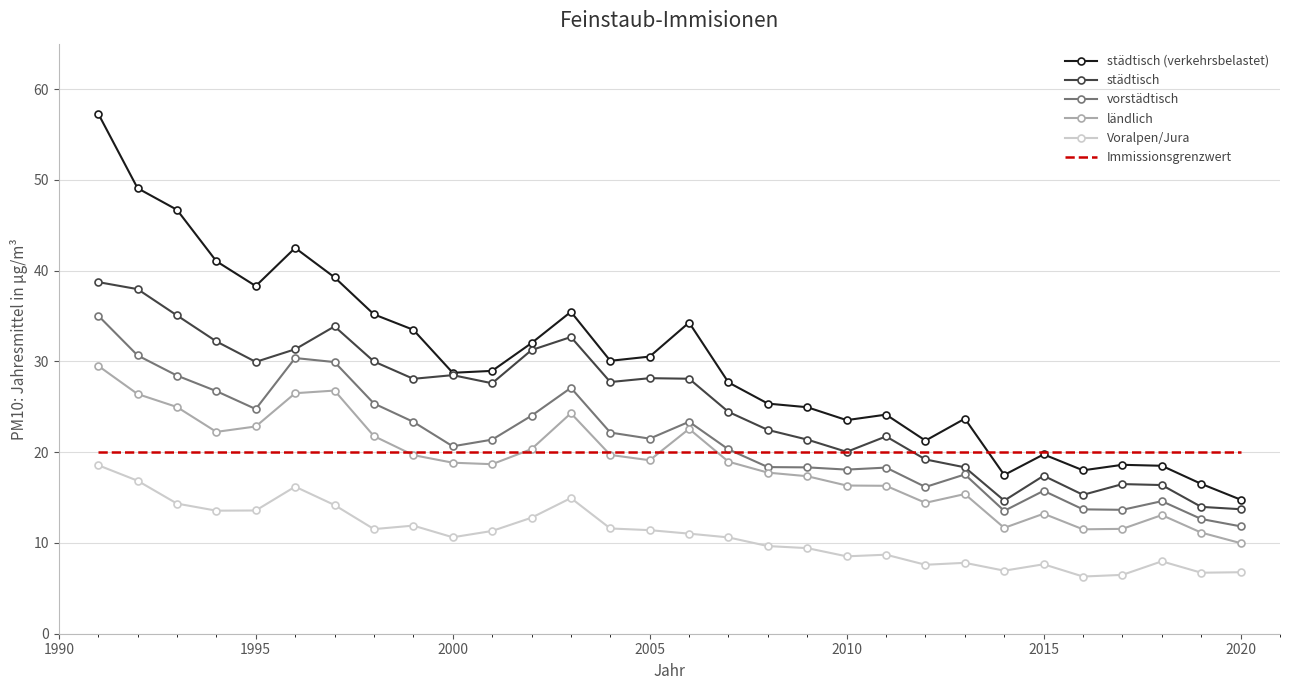

Rank the series by their maximum value, from lowest to highest.

Voralpen/Jura, Immissionsgrenzwert, ländlich, vorstädtisch, städtisch, städtisch (verkehrsbelastet)